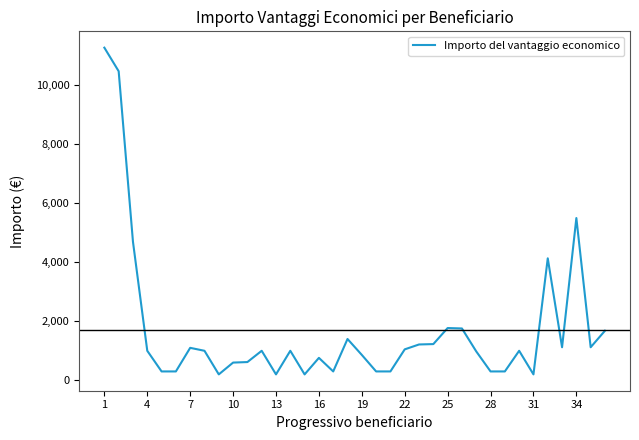

What is the greatest value displayed?

11275.8